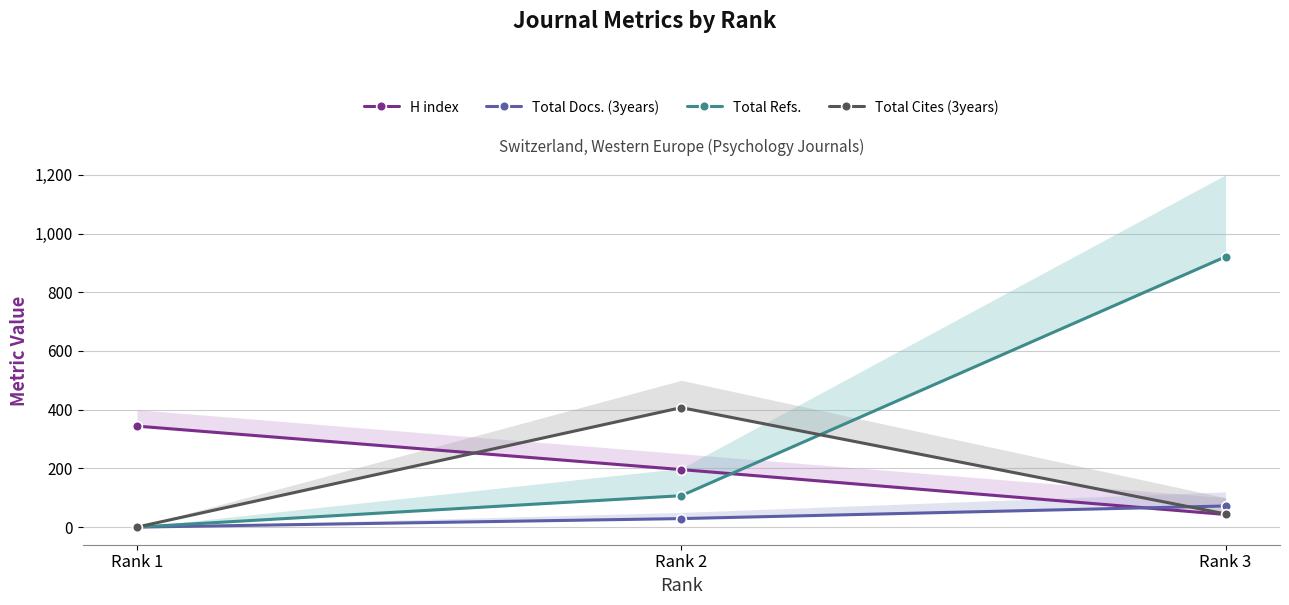

Reading right to left, what are all the values shown in this chart?

H index: 43	196	344
Total Docs. (3years): 72	29	0
Total Refs.: 921	107	0
Total Cites (3years): 45	407	0